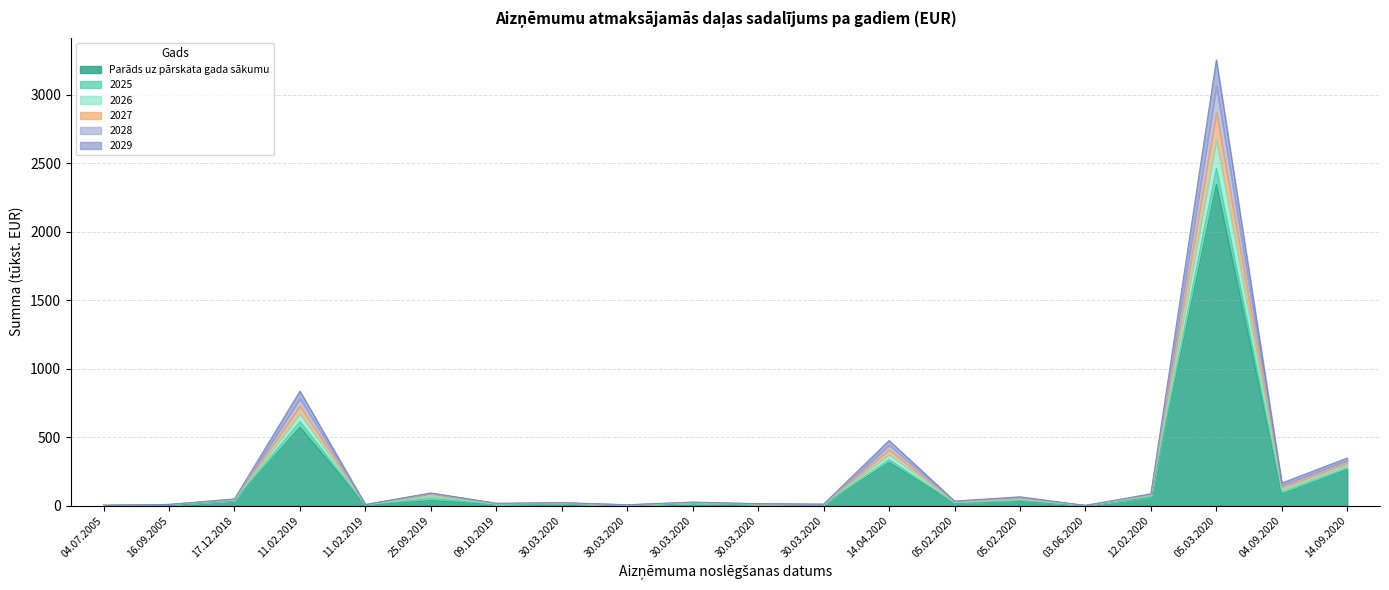

At which label does 2029 first exceed 19?

17.12.2018